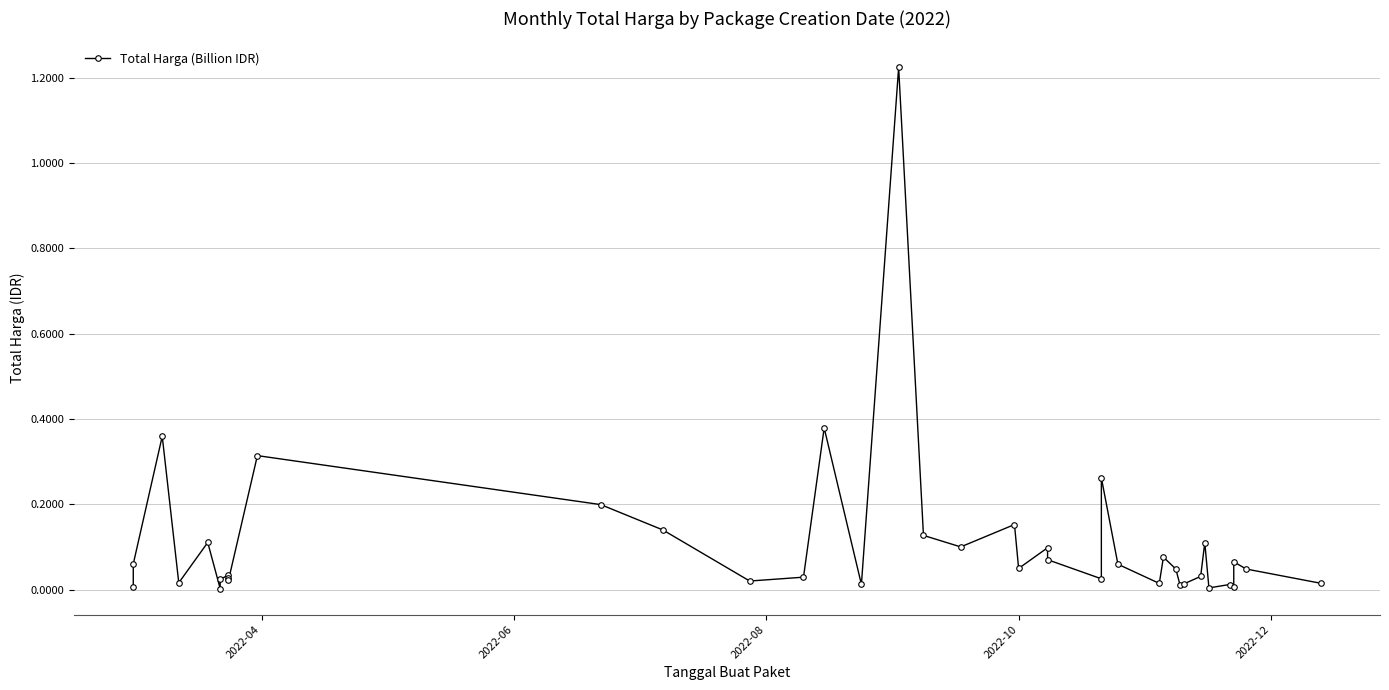

What is the greatest value displayed?

1.2